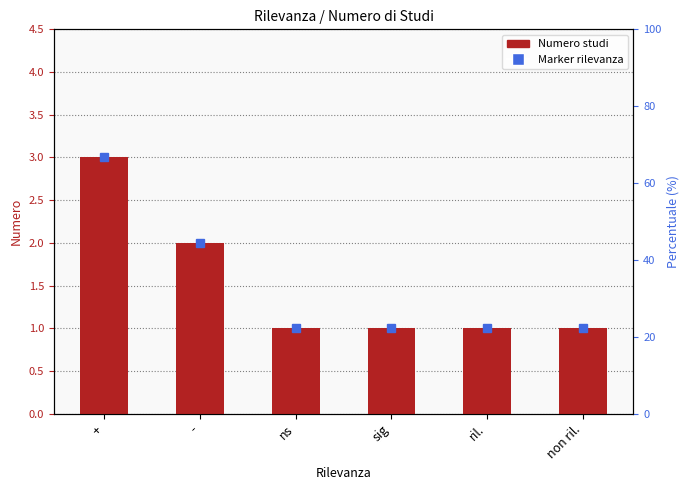

What is the difference between the maximum and minimum values?

2